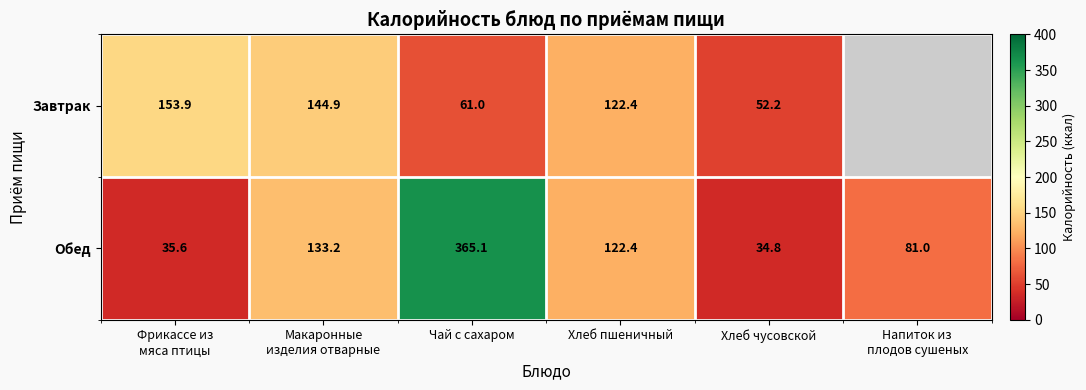

The Обед series shows 213.0 at Хлеб пшеничный. True or false?

False